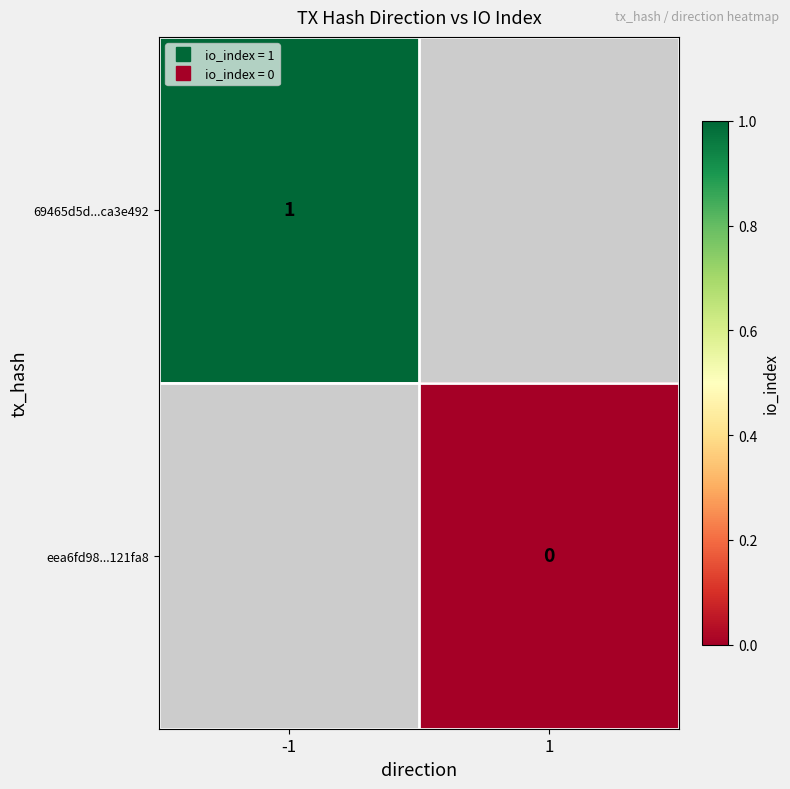

What is the greatest value displayed?

1.0